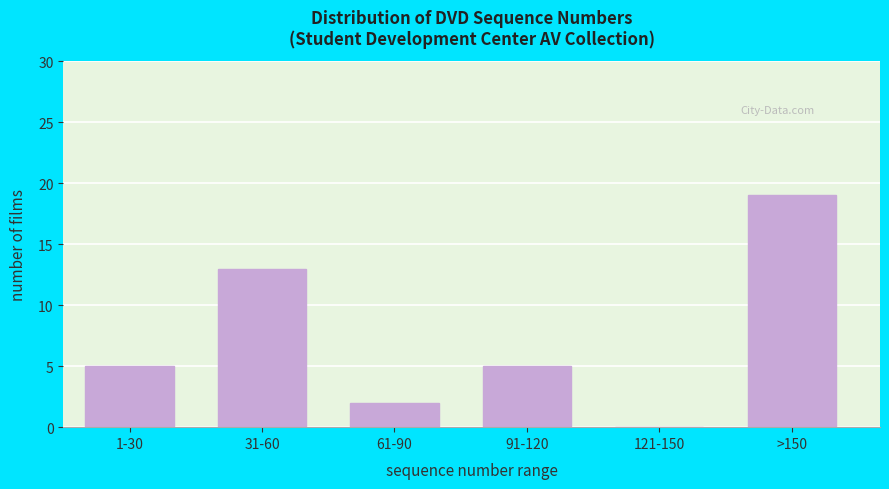

Reading left to right, list all the values displayed in this chart.

1-30=5	31-60=13	61-90=2	91-120=5	121-150=0	>150=19